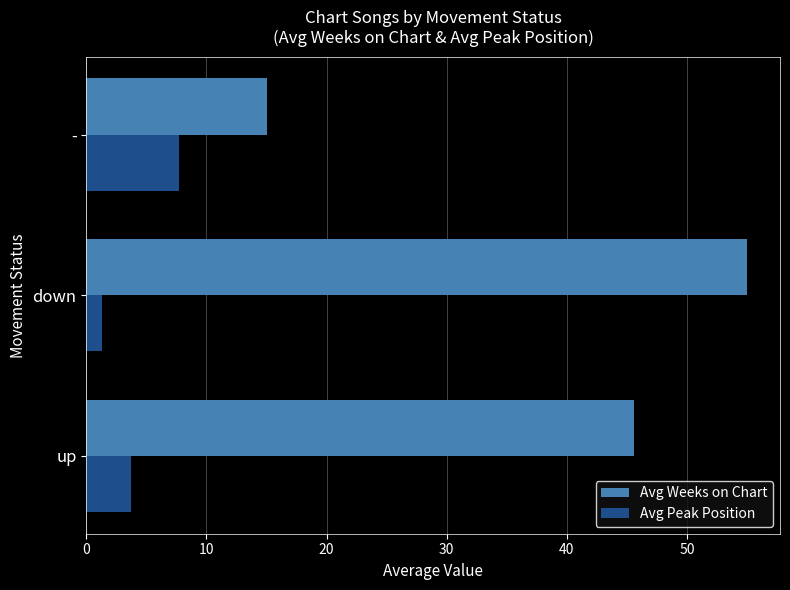

The Avg Peak Position series shows 3.7 at -. True or false?

False